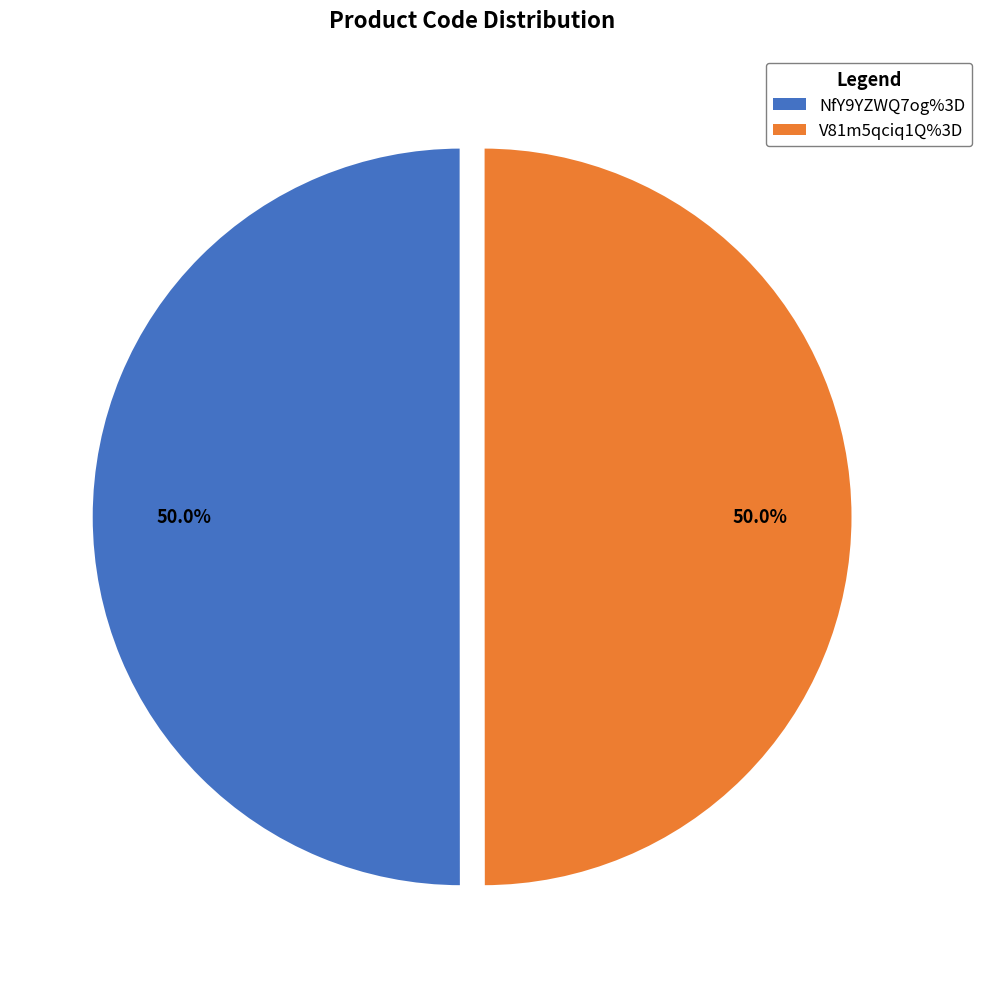

True or false: NfY9YZWQ7og%3D accounts for 50% of the total.

True